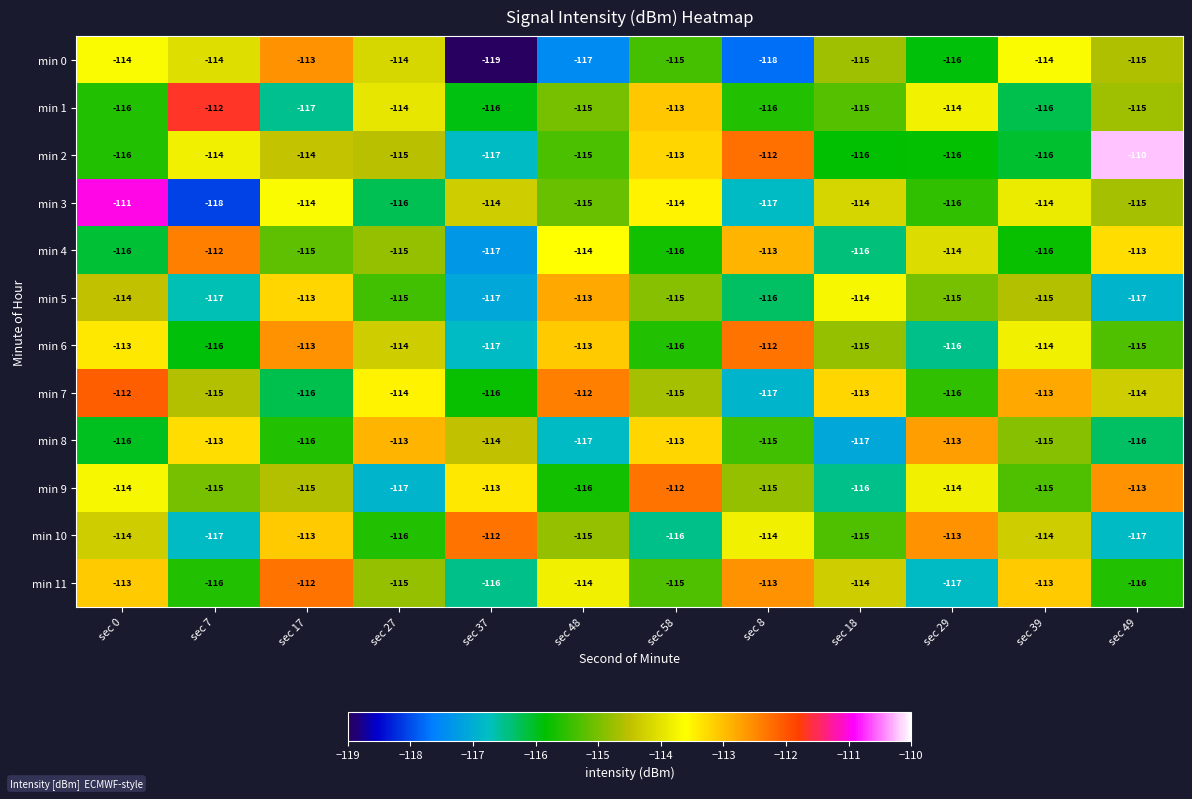

What is the spread (max minus min) of values at sec 17?

5